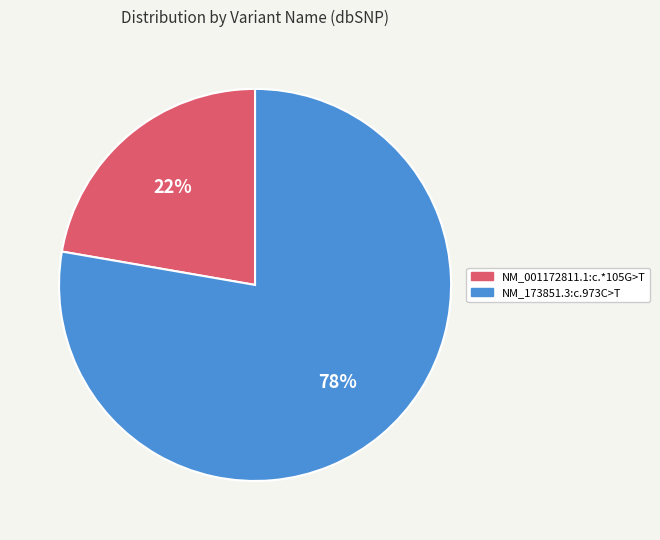

To the nearest percent, what percentage of the pie is NM_173851.3:c.973C>T?

78%